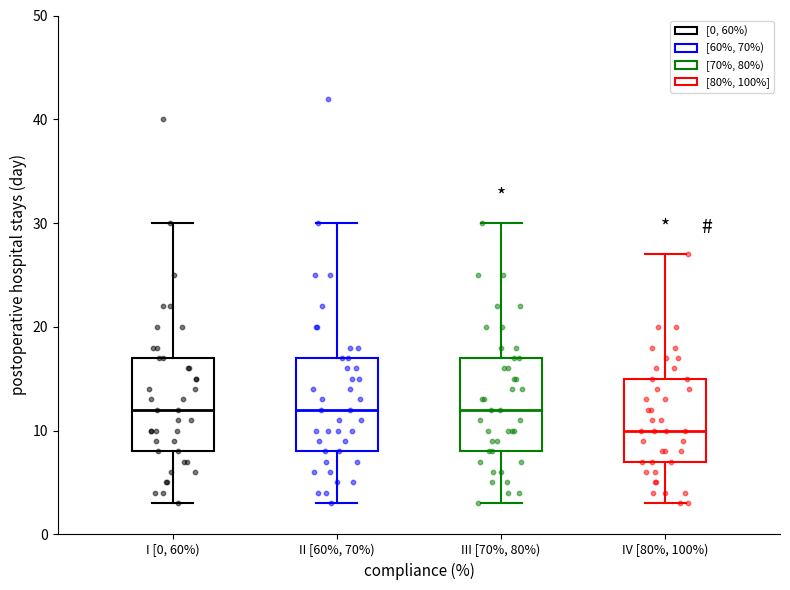

Where is the upper edge of the box for I [0, 60%) on the y-axis? The values are not printed on the chart, so give them approximately, as read against the axis.

17